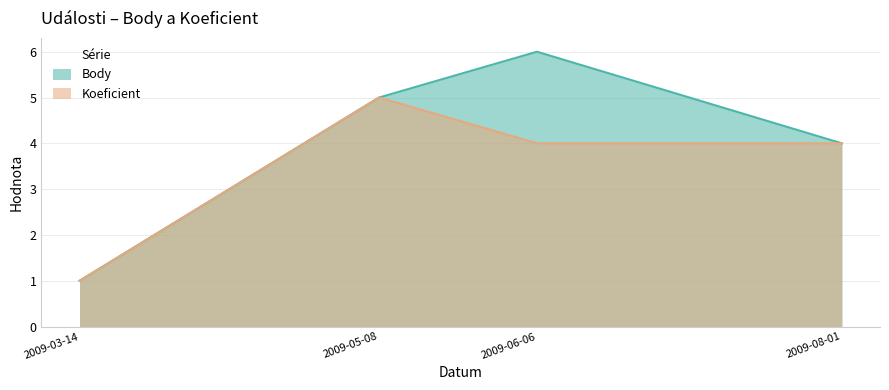

List the series in order of their peak value, lowest first.

Koeficient, Body